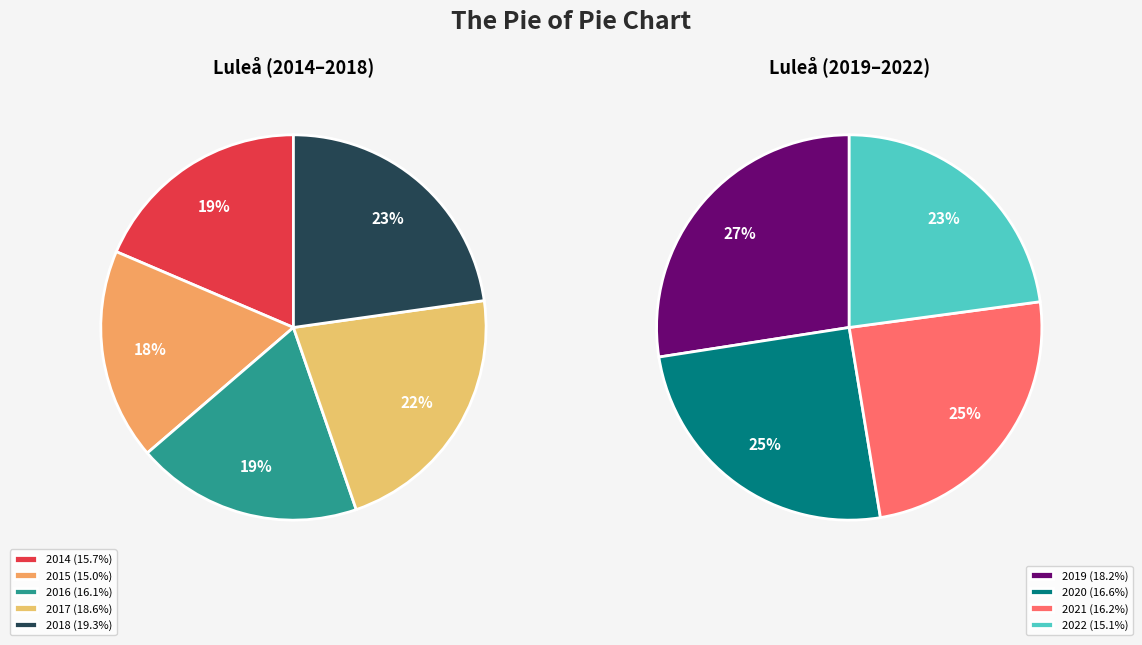

Which has a higher value, 2016 or 2019?

2019